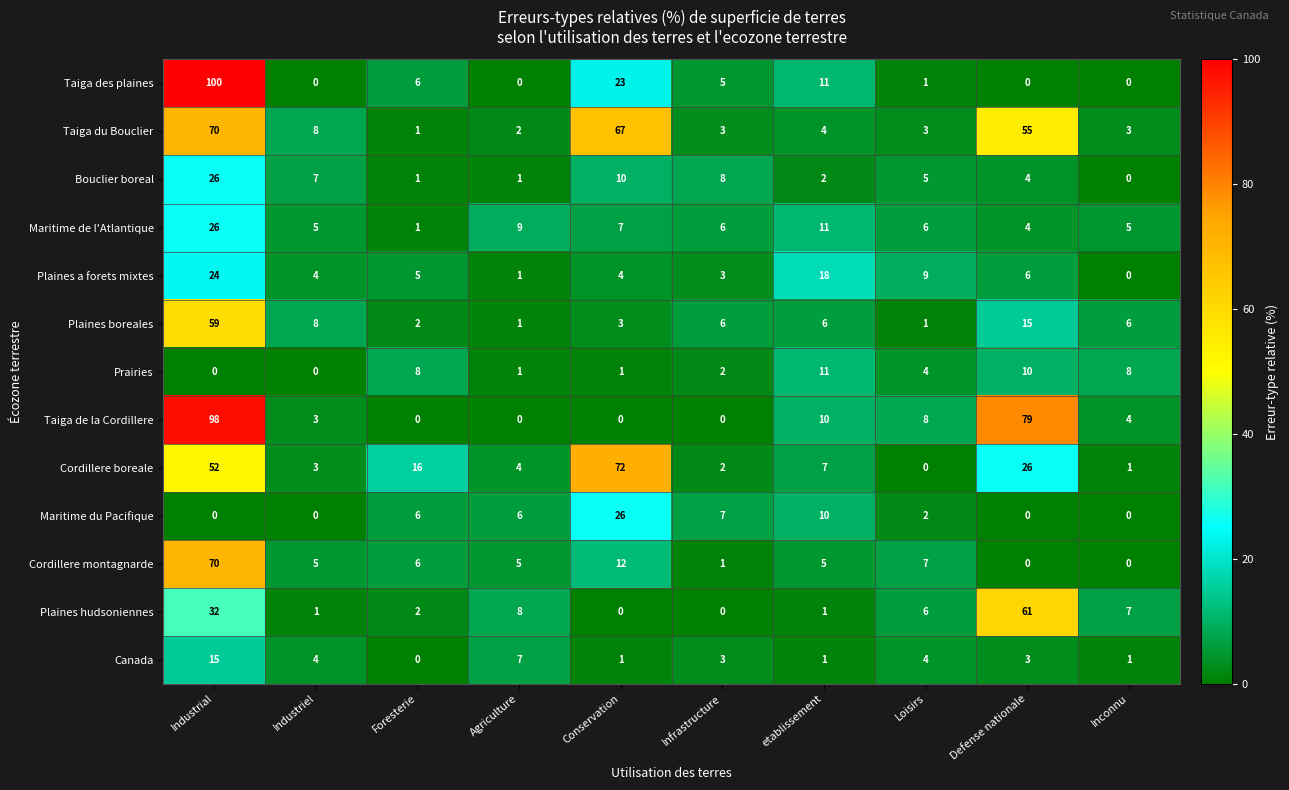

What is the highest value of the Taiga des plaines series?

100